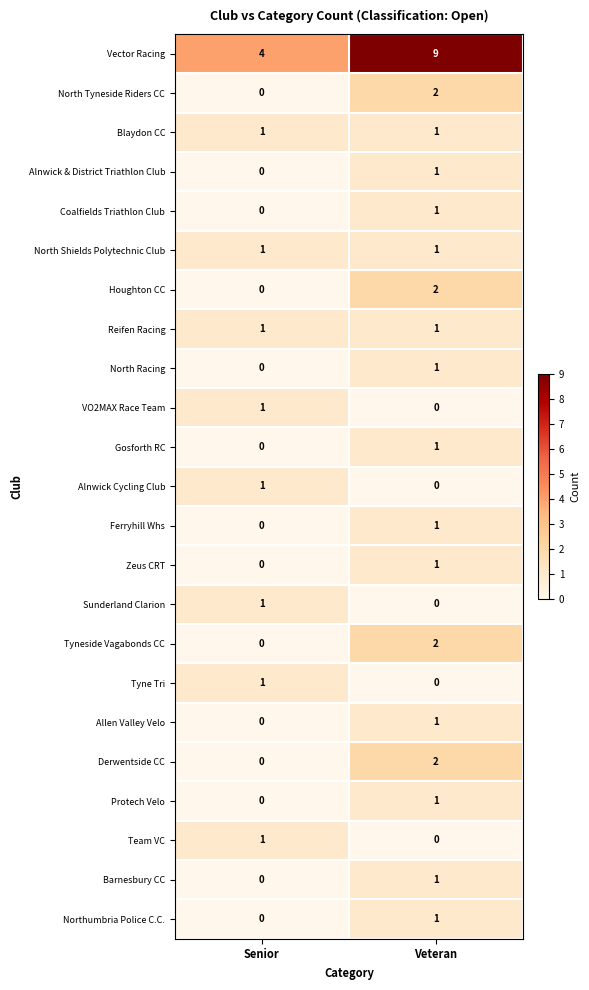

At which label is Allen Valley Velo closest to 0?

Senior